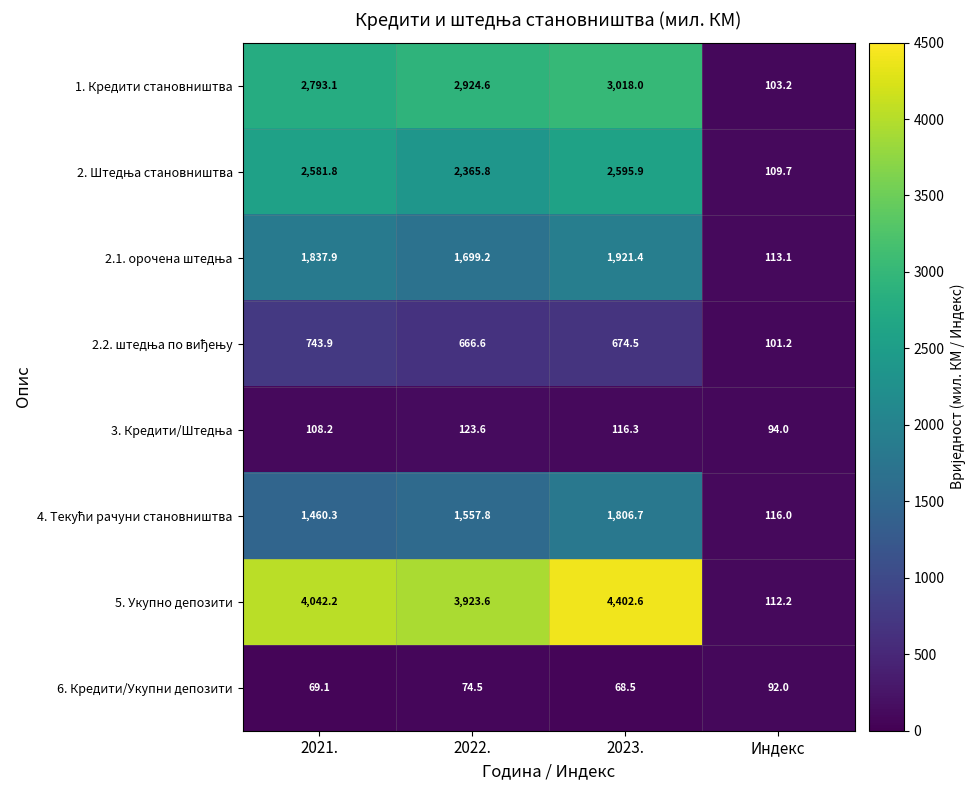

What is the sum of the 6. Кредити/Укупни депозити values at 2023. and 2022.?

143.0